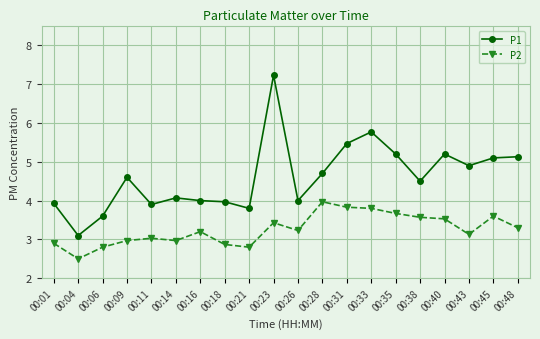

Does the chart display data point markers on the line(s)?

Yes